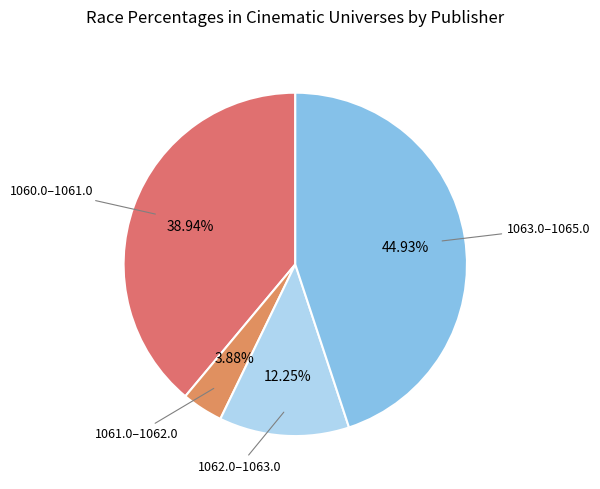

Does 1060.0–1061.0 represent more than half of the total?

No